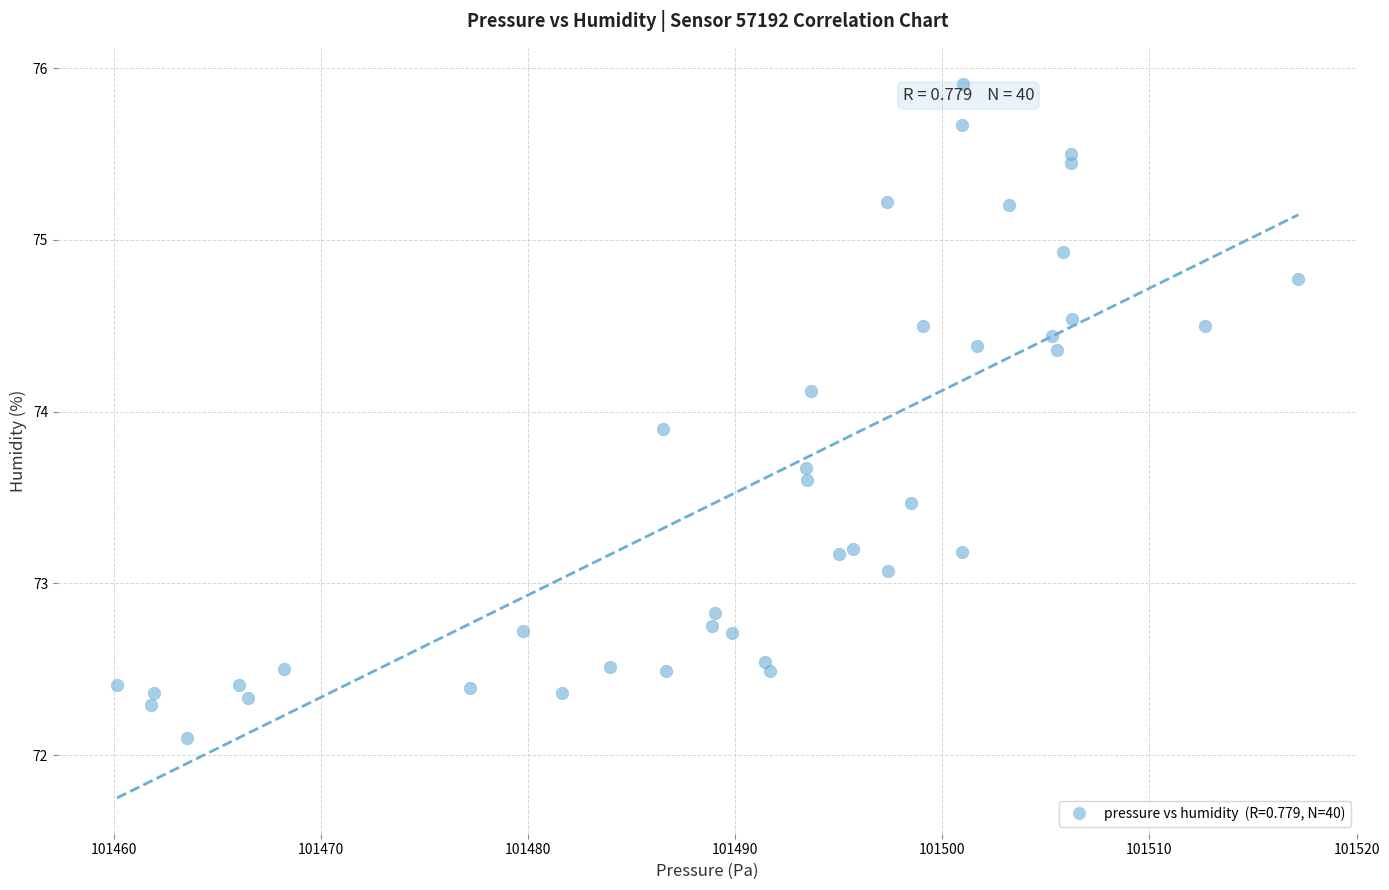

What is the range of X values (max minus min)?

57.0